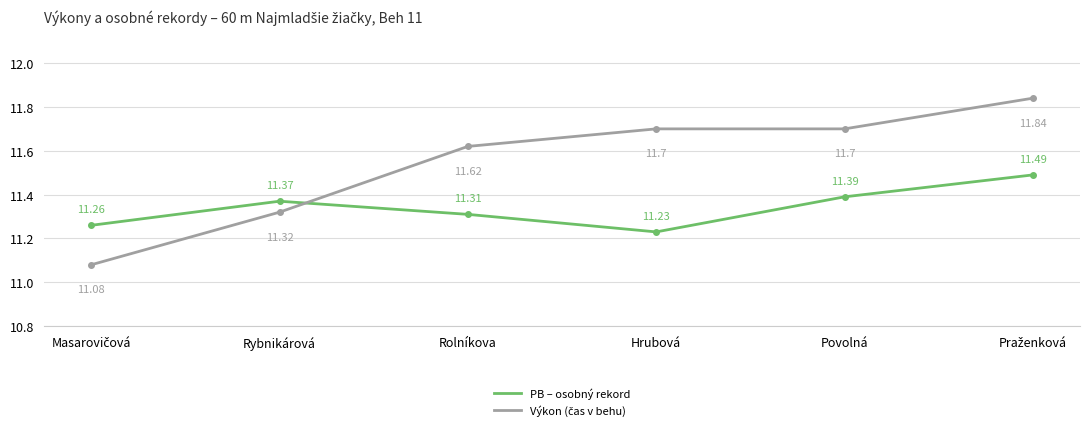

What is the label of the 3rd point from the right?

Hrubová